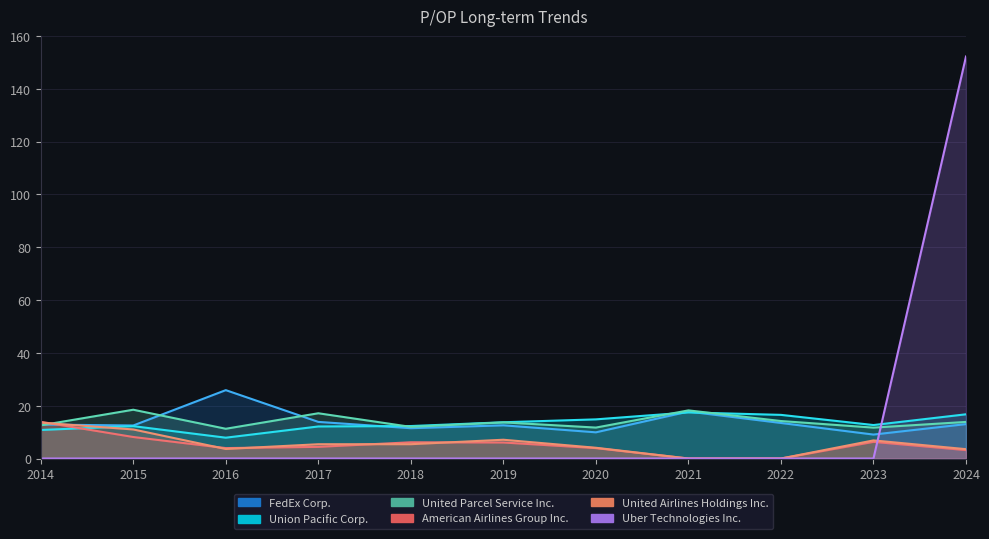

What are all the series names shown in the legend?

FedEx Corp., Union Pacific Corp., United Parcel Service Inc., American Airlines Group Inc., United Airlines Holdings Inc., Uber Technologies Inc.